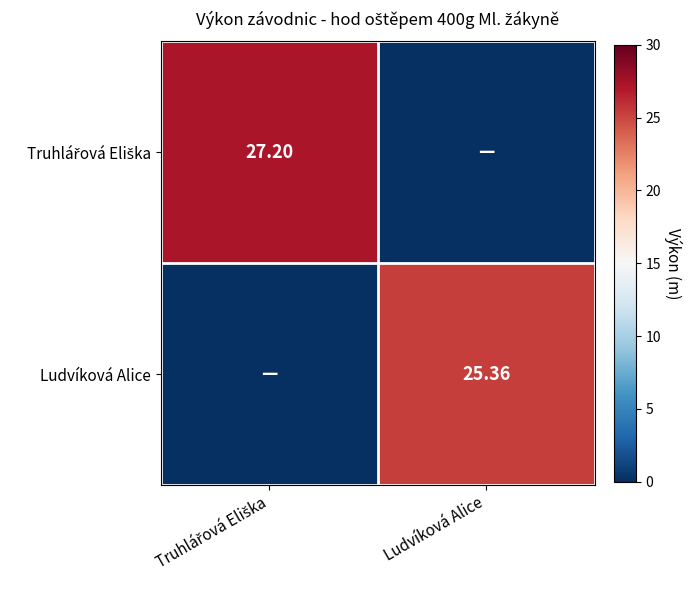

At which label does Truhlářová Eliška first exceed 27?

Truhlářová Eliška